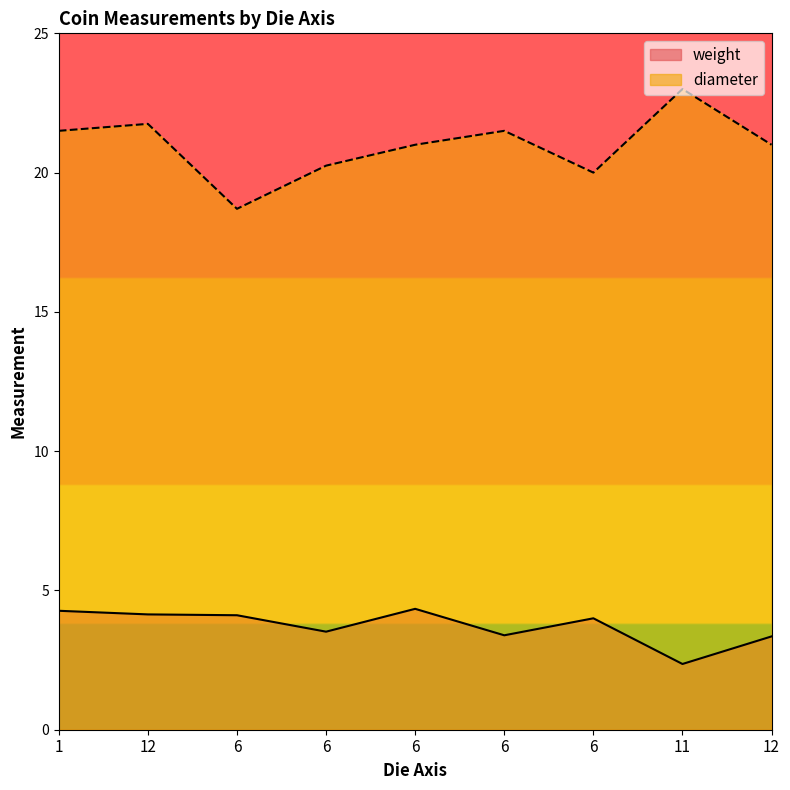

Rank the series by their maximum value, from highest to lowest.

diameter, weight